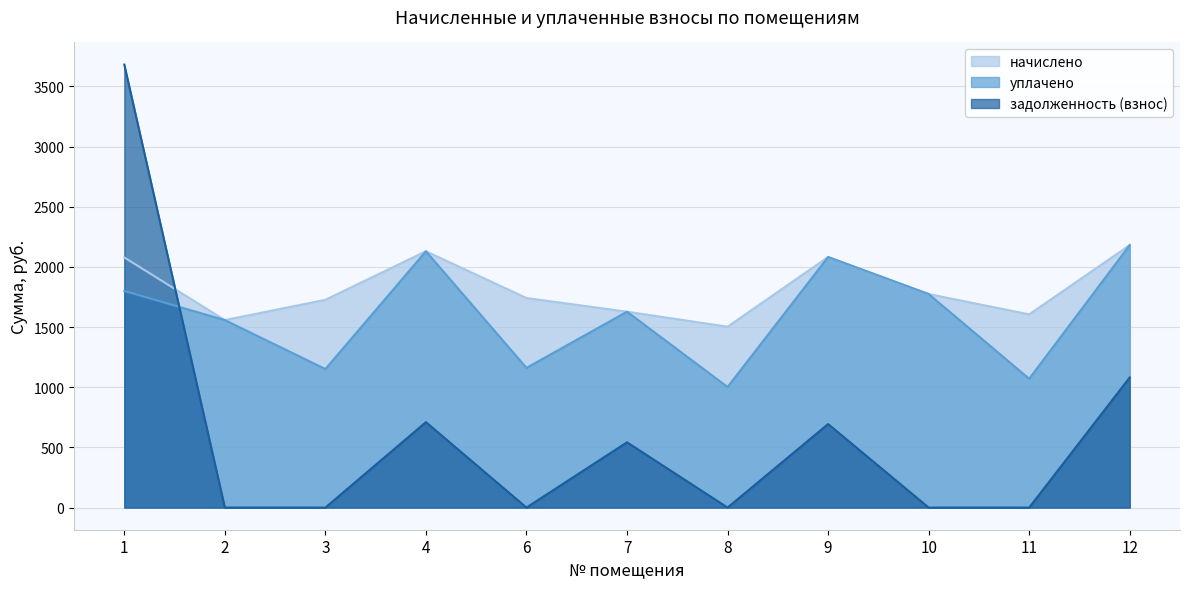

List the labels in order of задолженность (взнос) value, largest first.

1, 12, 4, 9, 7, 2, 3, 6, 8, 10, 11